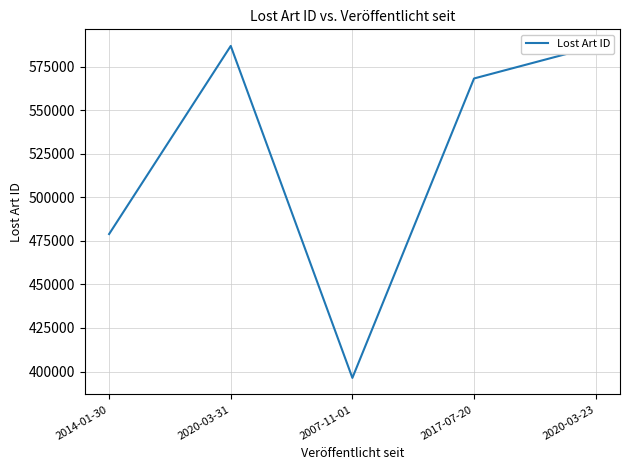

What is the change in value from 2014-01-30 to 2017-07-20?

+89281